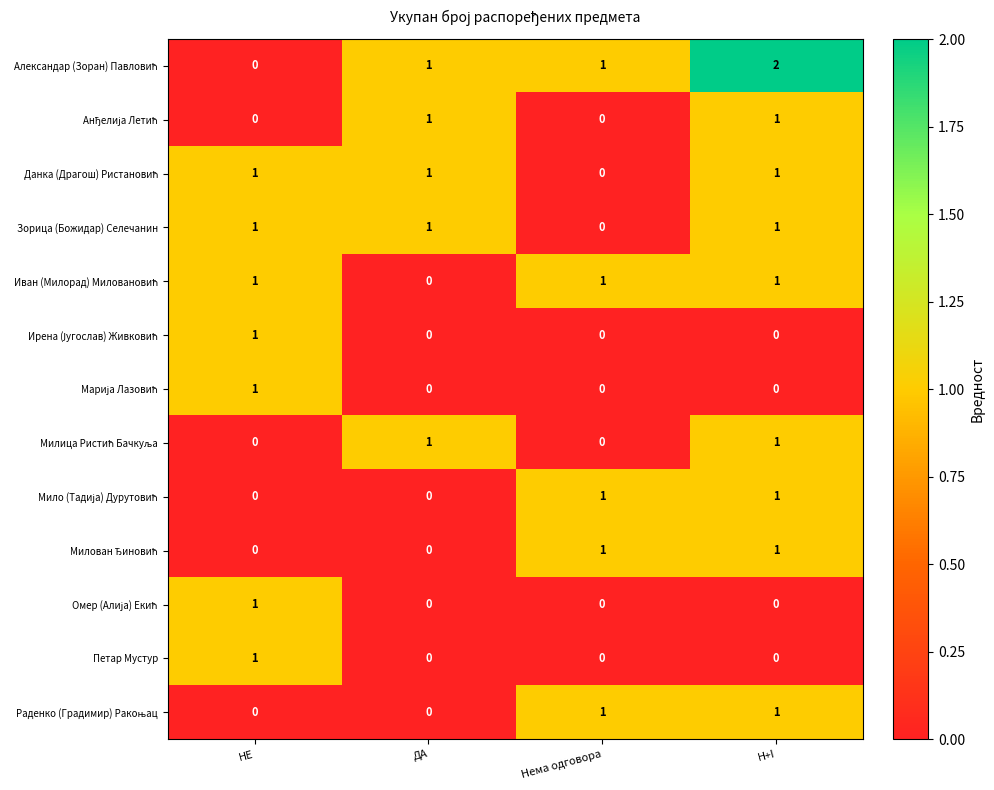

What is the total value across all series at НЕ?

7